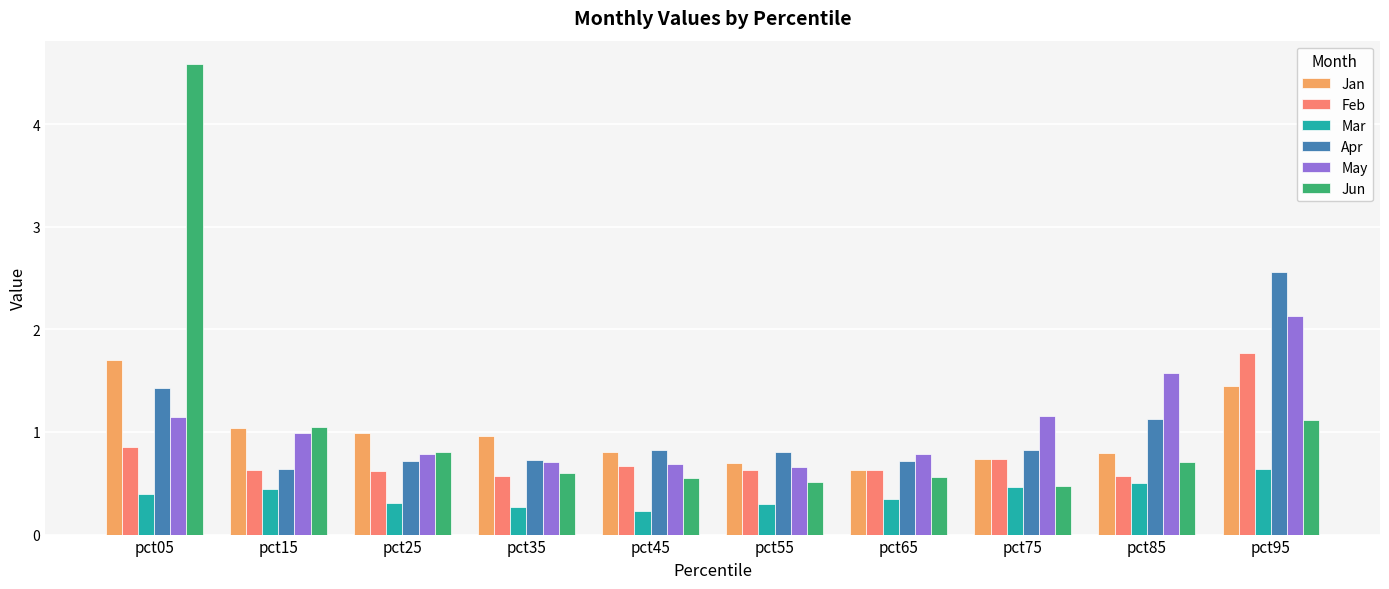

Rank the series at pct95 from lowest to highest value.

Mar, Jun, Jan, Feb, May, Apr